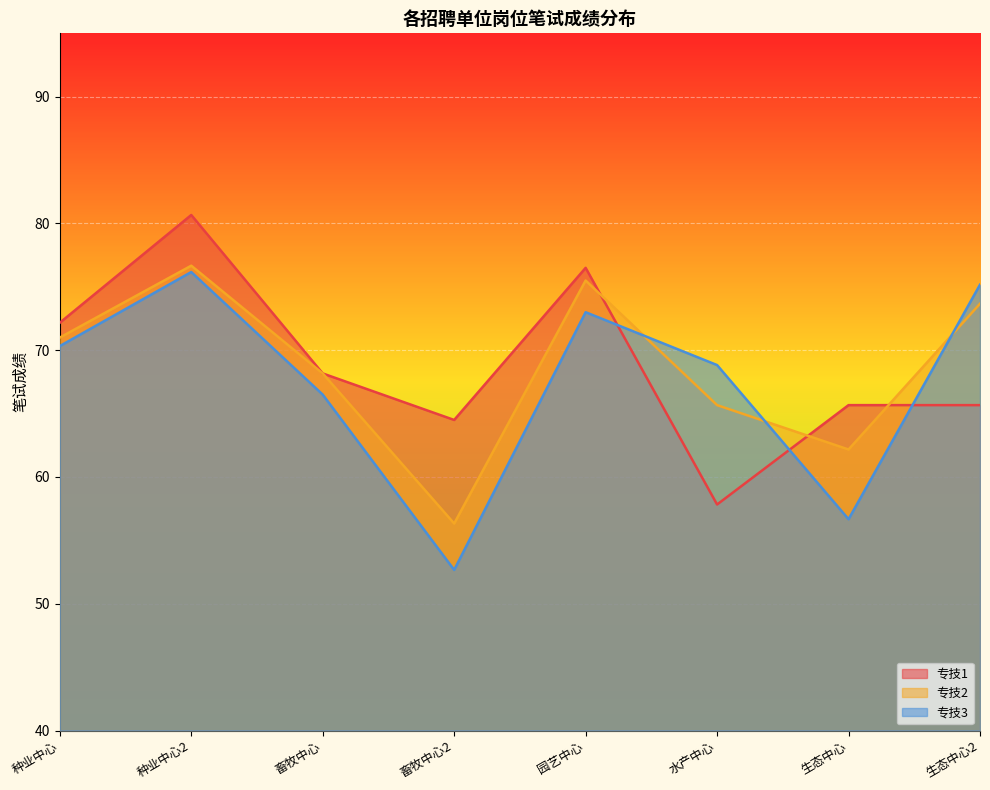

The value of 专技2 at 水产中心 is 95.8. True or false?

False